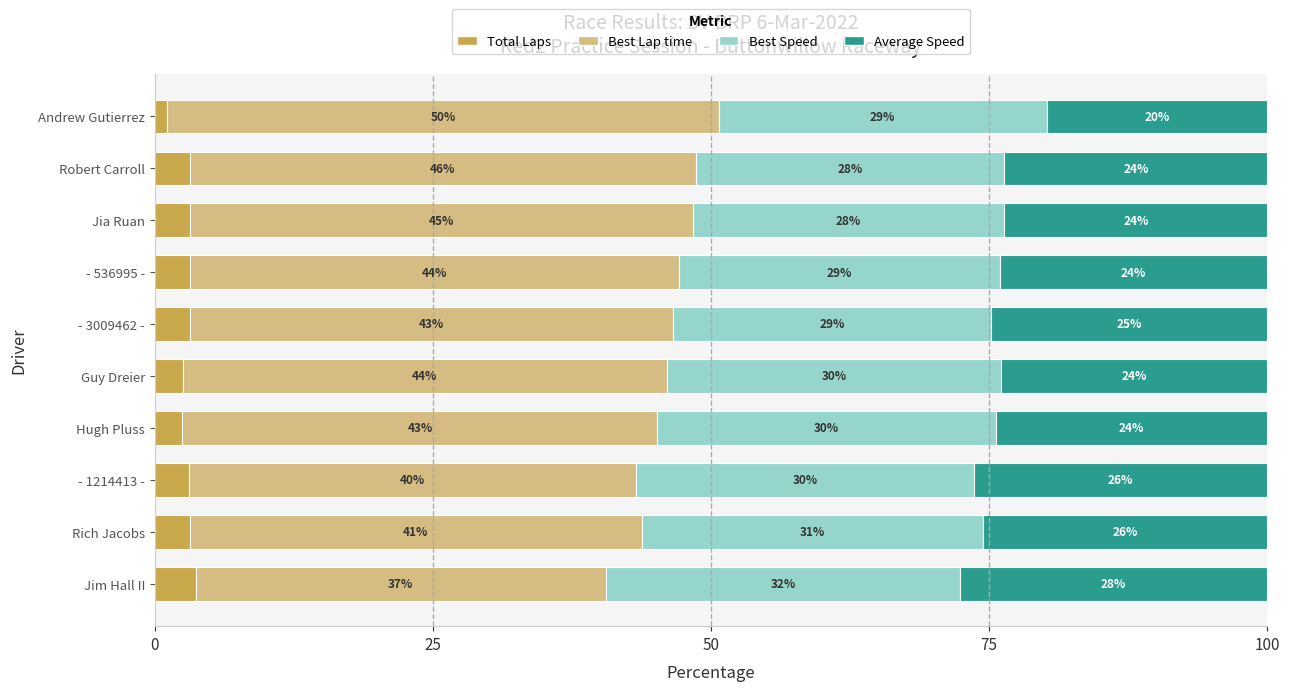

What value does the Total Laps series have at Guy Dreier?

2.5